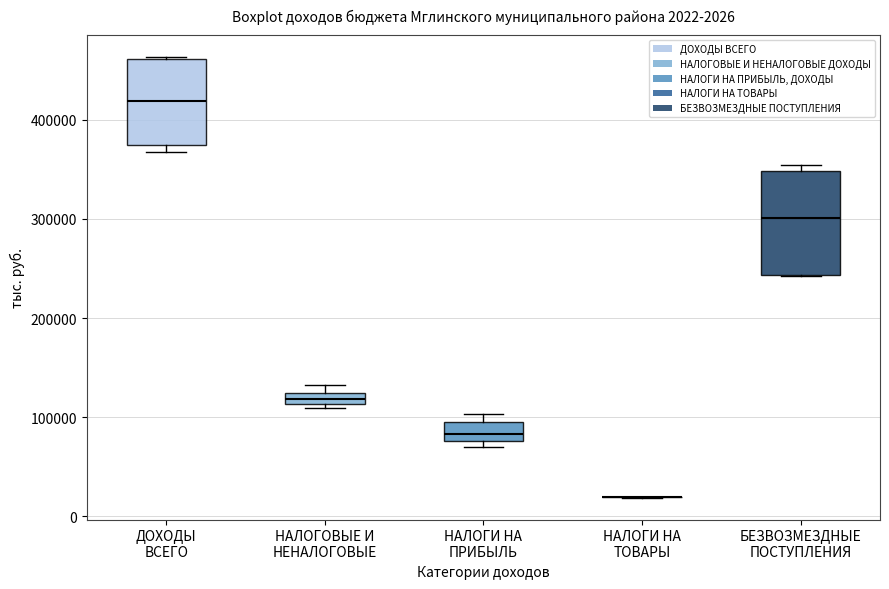

Which box is the tallest, from its lower edge to its upper edge?

БЕЗВОЗМЕЗДНЫЕ ПОСТУПЛЕНИЯ